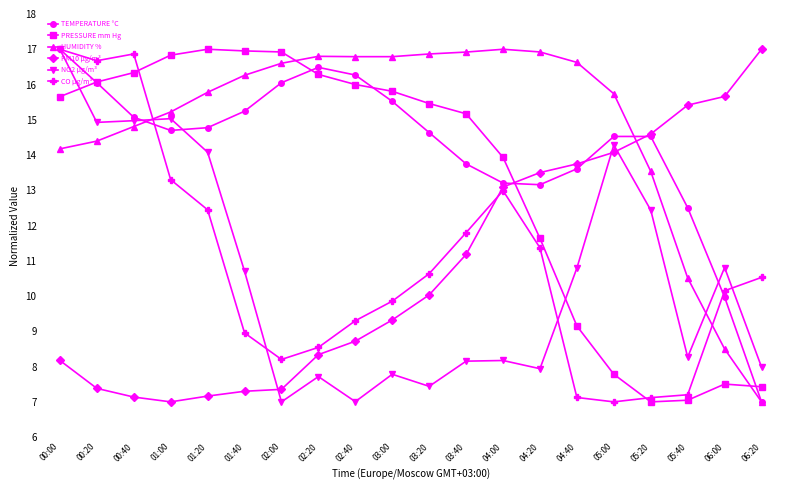

What is the greatest value displayed?

17.0